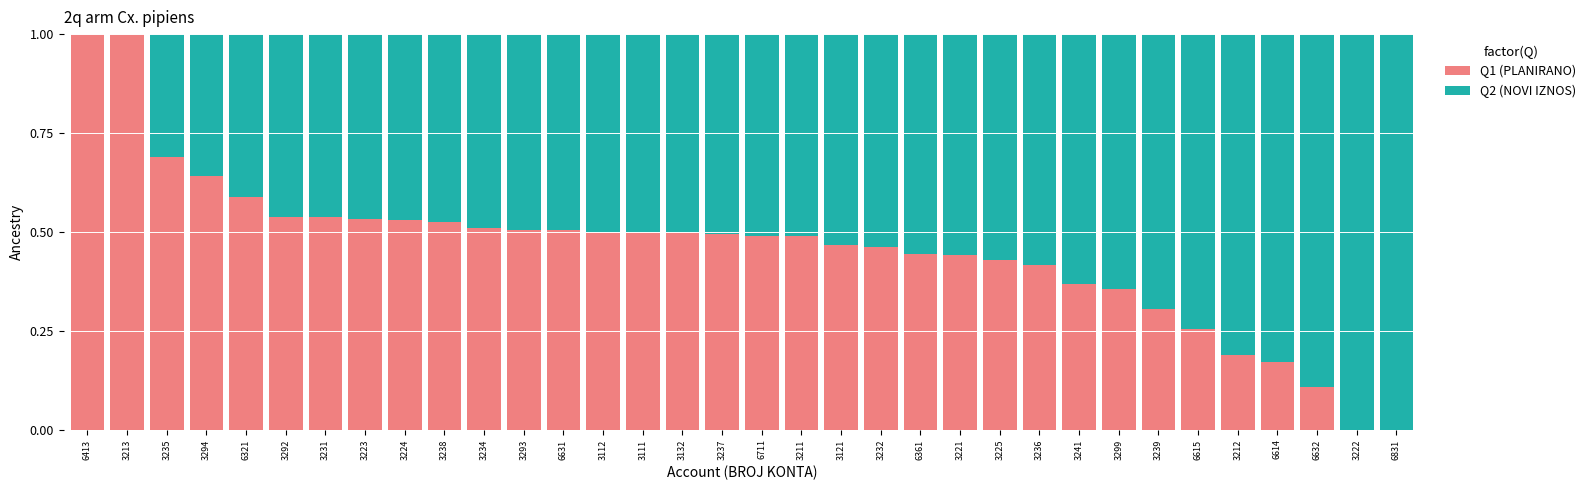

What is the total value across all series at 6615?

1.0